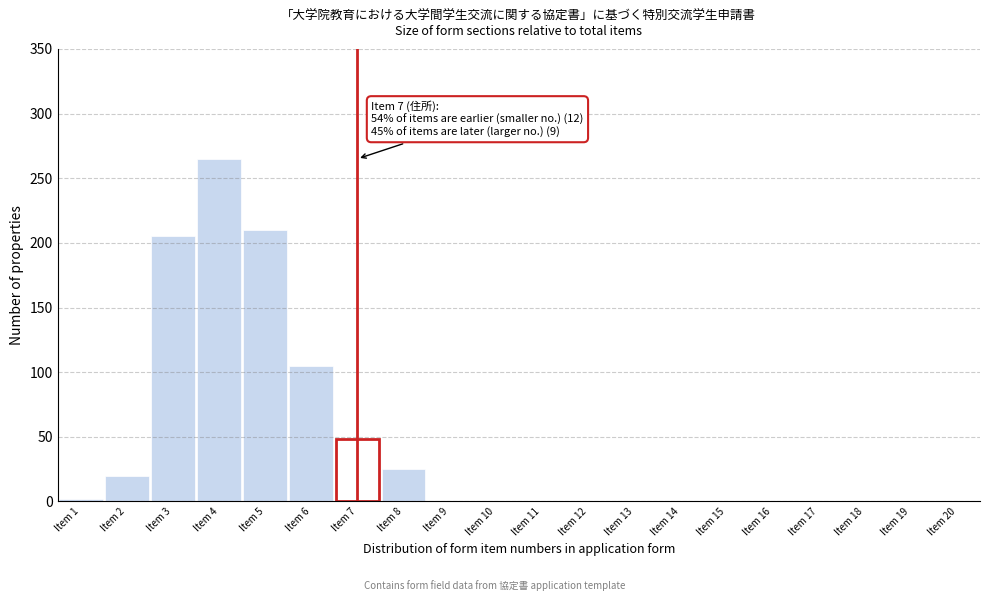

Reading left to right, transcribe all the data shown in this chart.

Item 1=2	Item 2=20	Item 3=205	Item 4=265	Item 5=210	Item 6=105	Item 7=48	Item 8=25	Item 9=0	Item 10=0	Item 11=0	Item 12=0	Item 13=0	Item 14=0	Item 15=0	Item 16=0	Item 17=0	Item 18=0	Item 19=0	Item 20=0